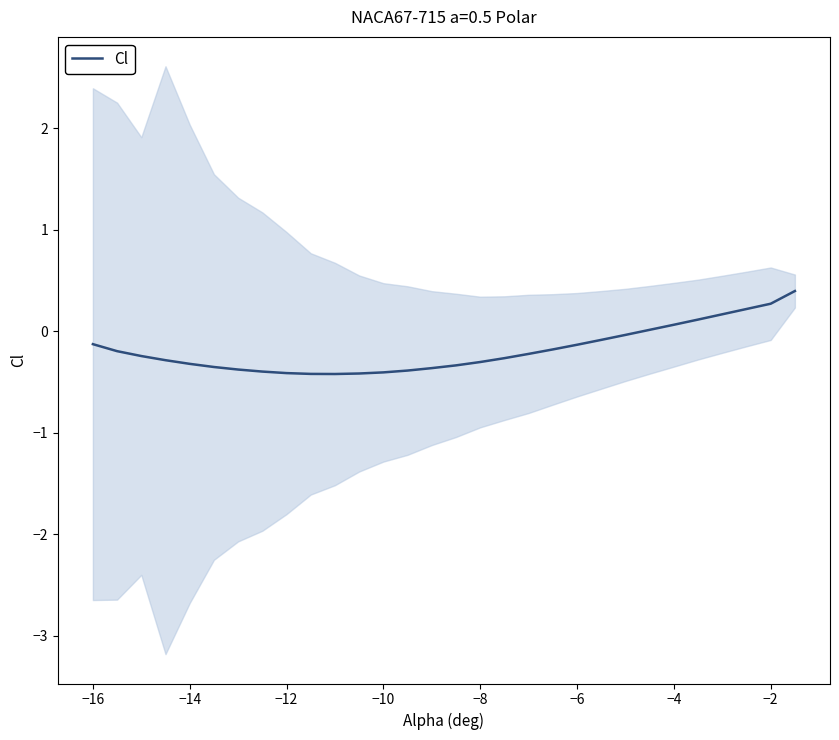

Does the chart display data point markers on the line(s)?

No